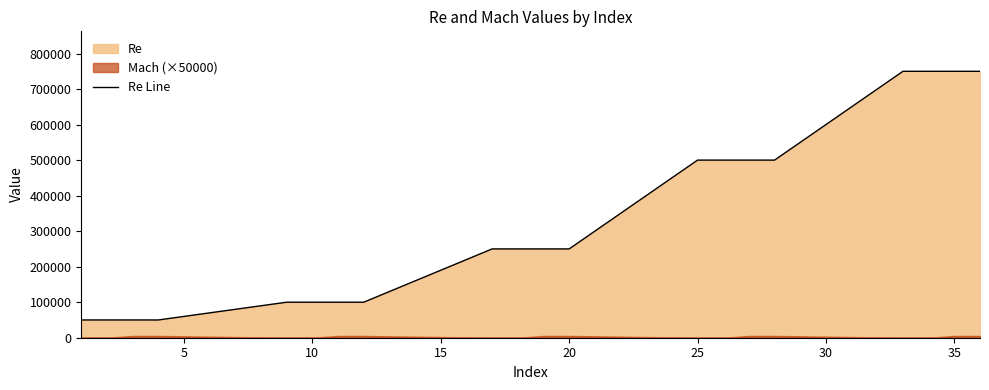

How many data points are less than 250000?

8